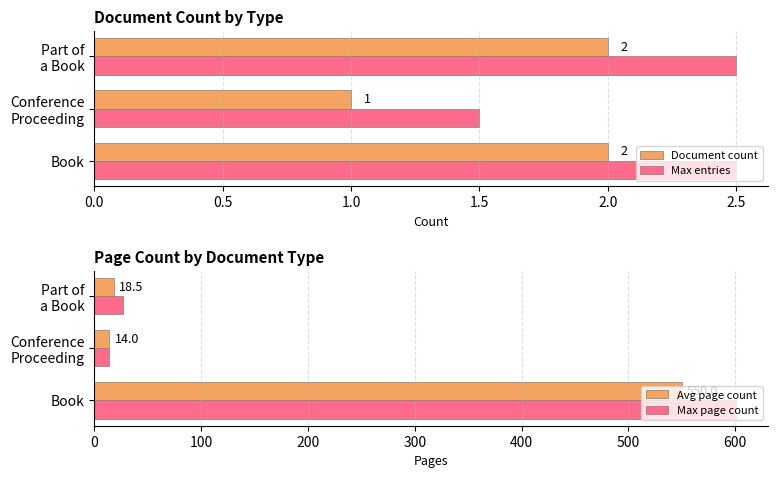

What are all the series names shown in the legend?

Document count, Max entries, Avg page count, Max page count